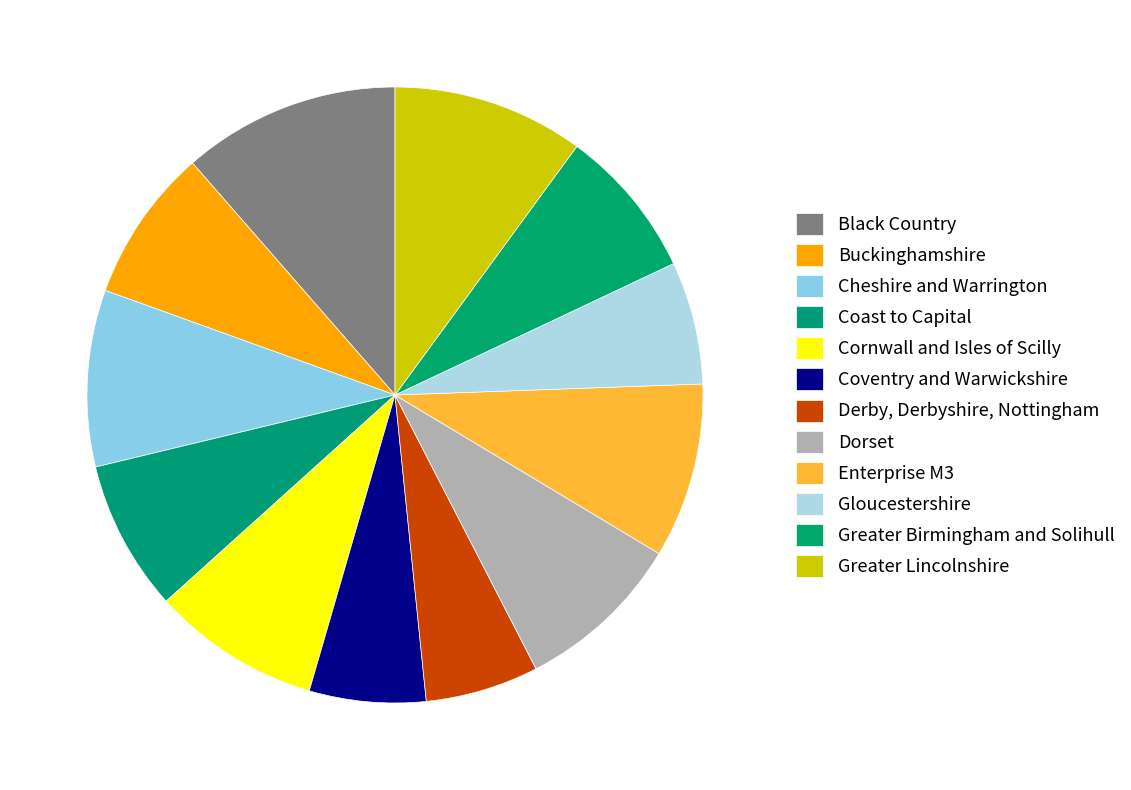

To the nearest percent, what portion does Cheshire and Warrington represent?

9%